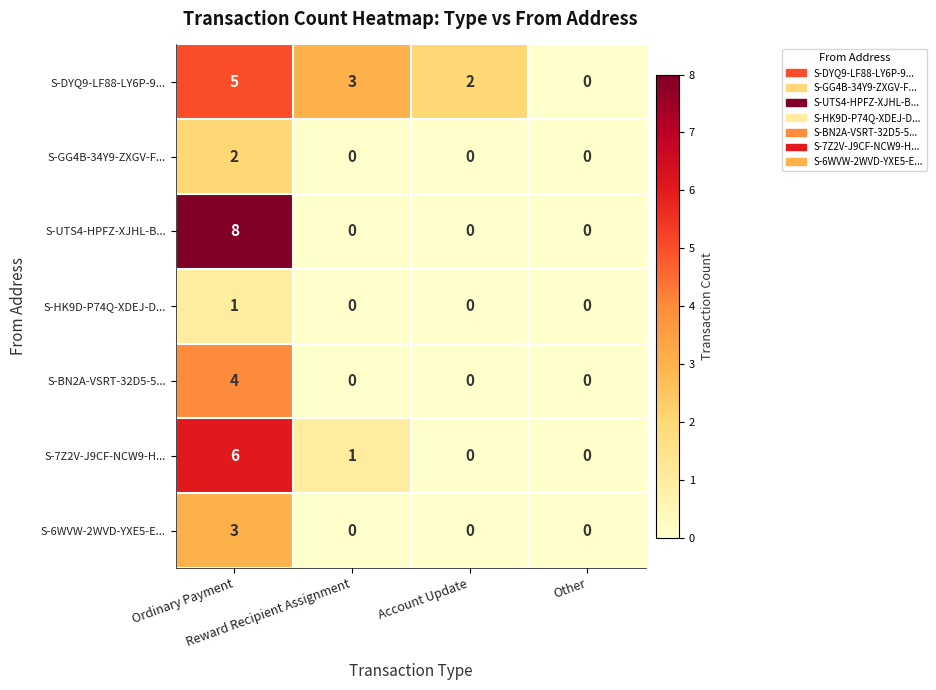

At how many categories does at least one series exceed 4?

1